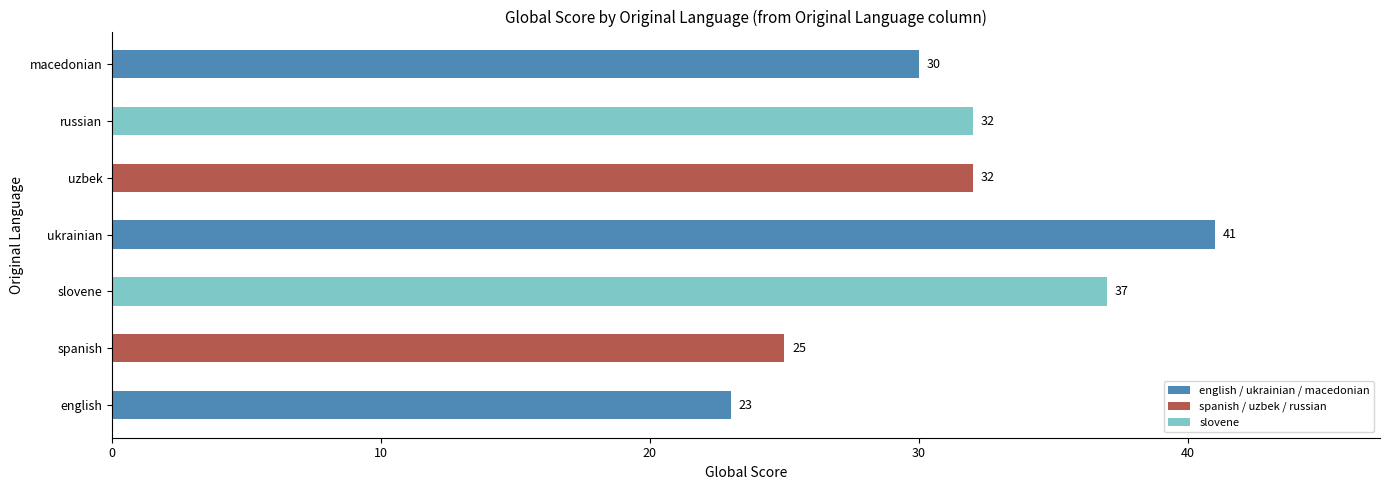

How many values are between 25 and 37?

5